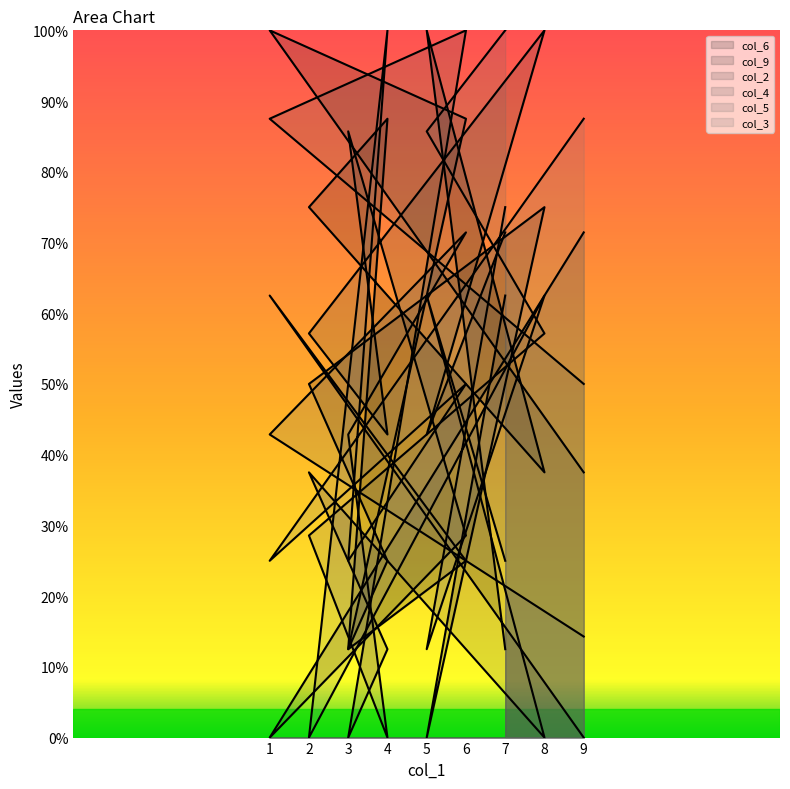

What is the maximum value shown in the chart?

100.0